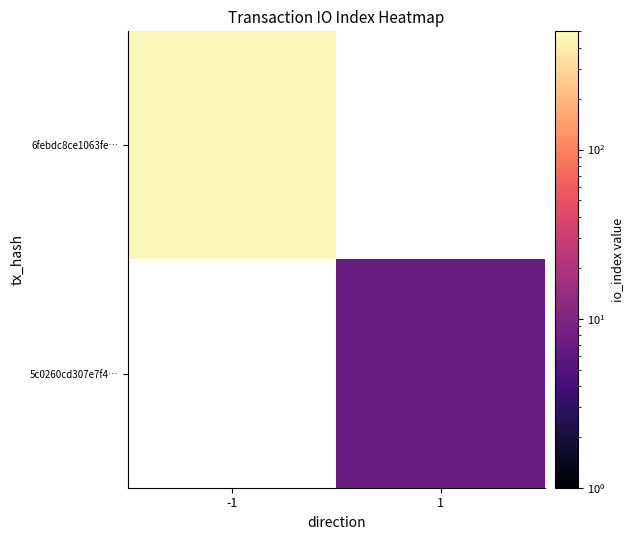

Which category has the lowest value across all series?

1